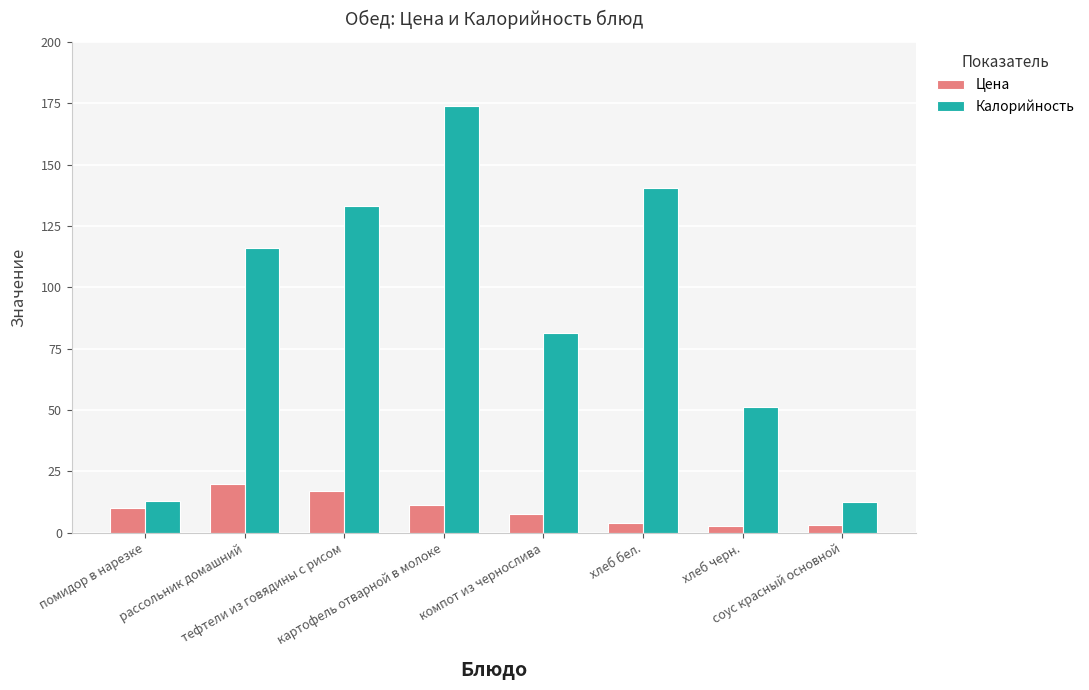

What is the highest value of the Калорийность series?

173.7